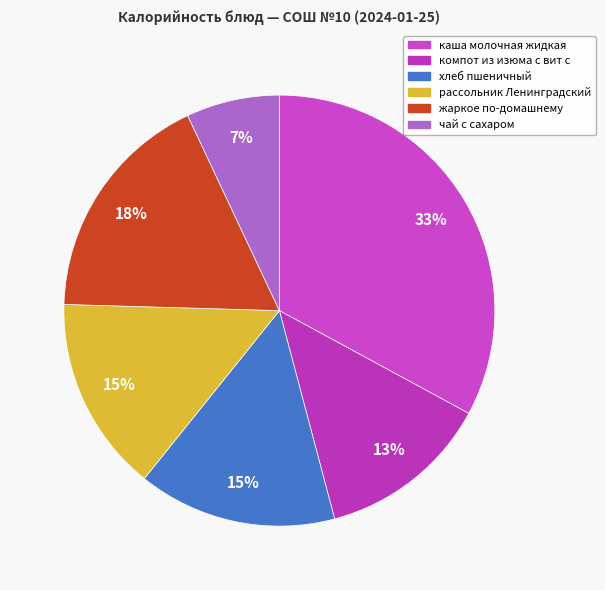

Does any single category account for the majority?

No